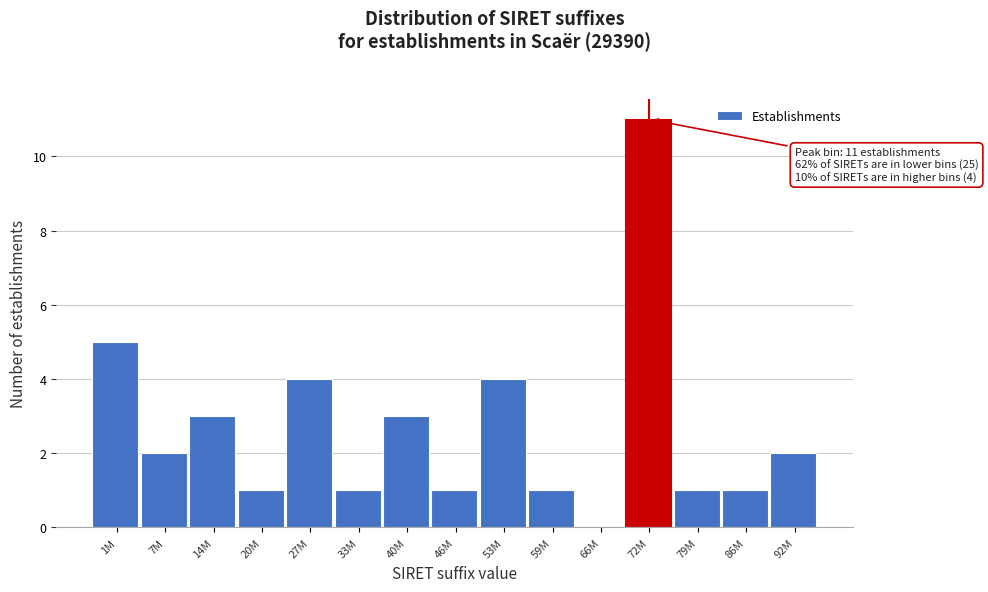

Reading left to right, transcribe all the data shown in this chart.

1M=5	7M=2	14M=3	20M=1	27M=4	33M=1	40M=3	46M=1	53M=4	59M=1	66M=0	72M=11	79M=1	86M=1	92M=2